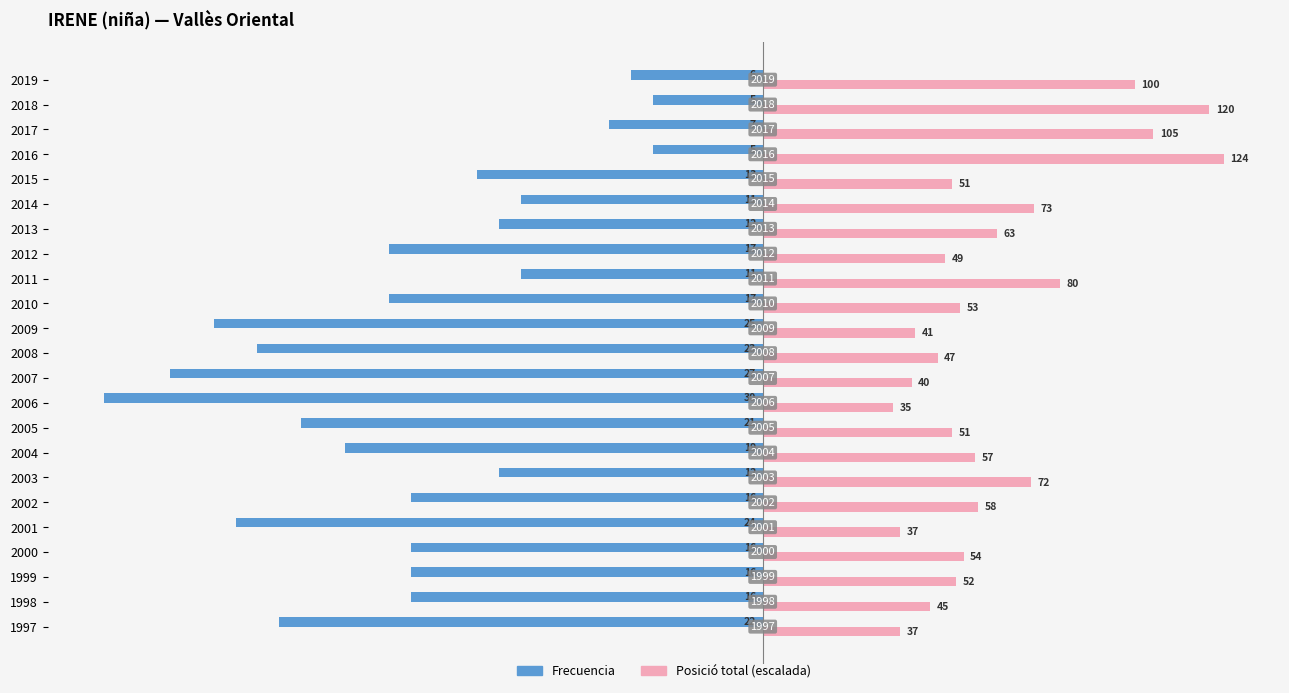

What are all the series names shown in the legend?

Frecuencia, Posició total (escalada)